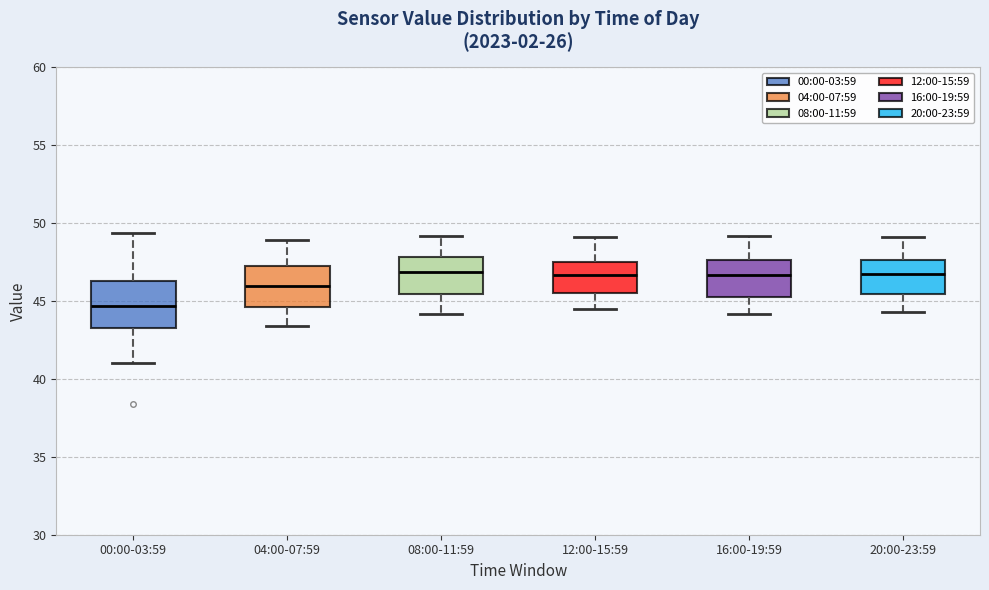

Reading left to right, transcribe this box plot: for each box, give where its median line is, the range the box spans, and where its two whiskers end, as read against the y-axis. The values are not printed on the chart, so give them approximately, as read against the axis.

00:00-03:59: median 44.5, box 43.5 to 46.5, whiskers 41.0 to 49.5
04:00-07:59: median 46.0, box 44.5 to 47.0, whiskers 43.5 to 49.0
08:00-11:59: median 47.0, box 45.5 to 48.0, whiskers 44.0 to 49.0
12:00-15:59: median 46.5, box 45.5 to 47.5, whiskers 44.5 to 49.0
16:00-19:59: median 46.5, box 45.5 to 47.5, whiskers 44.0 to 49.0
20:00-23:59: median 47.0, box 45.5 to 47.5, whiskers 44.5 to 49.0